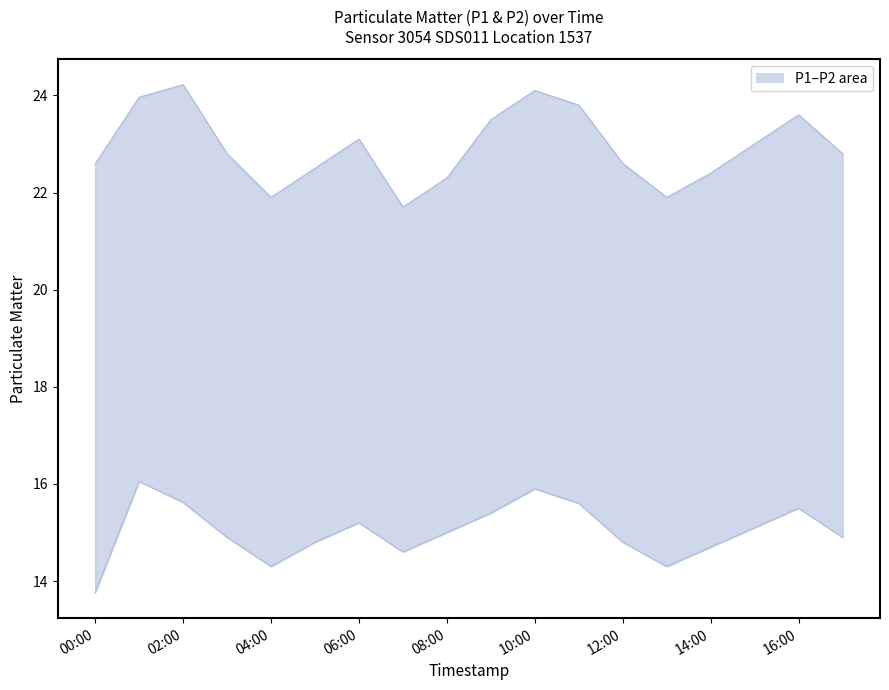

What is the highest value of the P2 series?

16.1